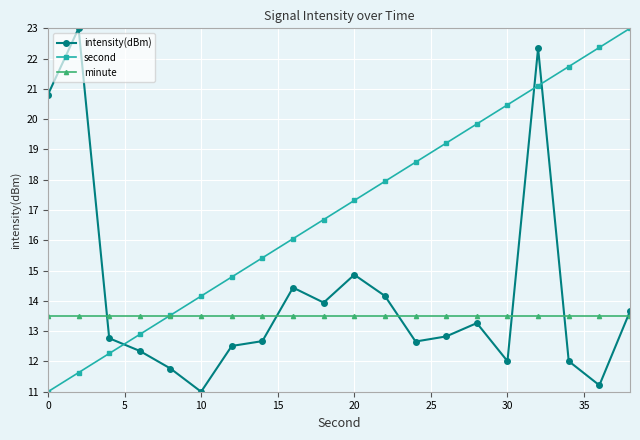

How many categories are shown in the chart?

20